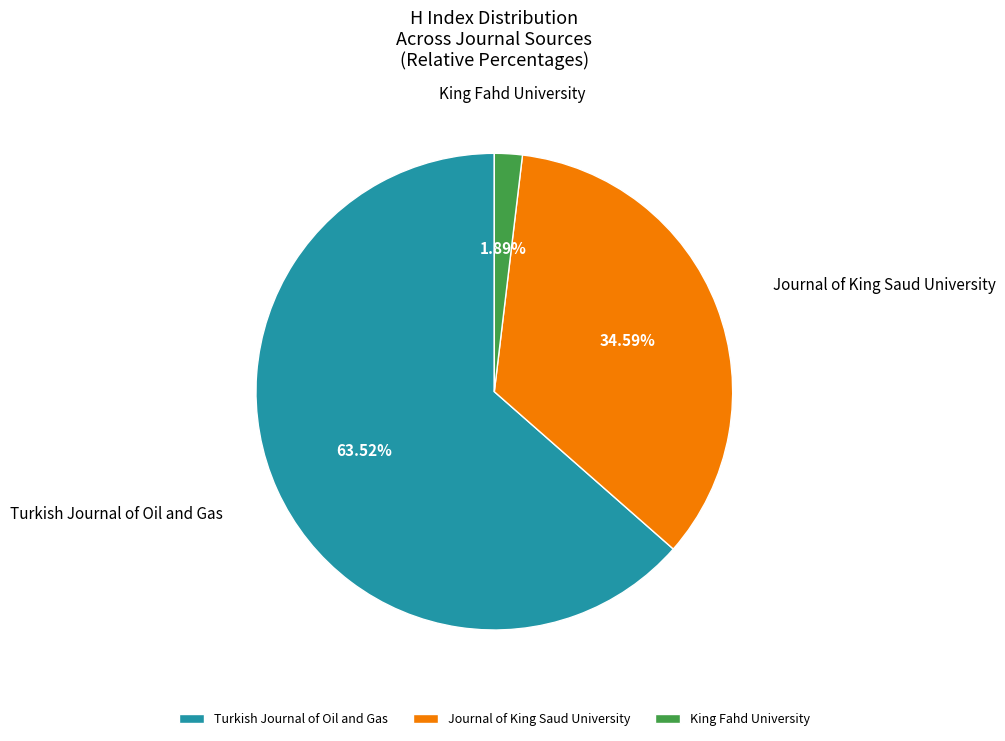

Between Turkish Journal of Oil and Gas and Journal of King Saud University, which is larger?

Turkish Journal of Oil and Gas